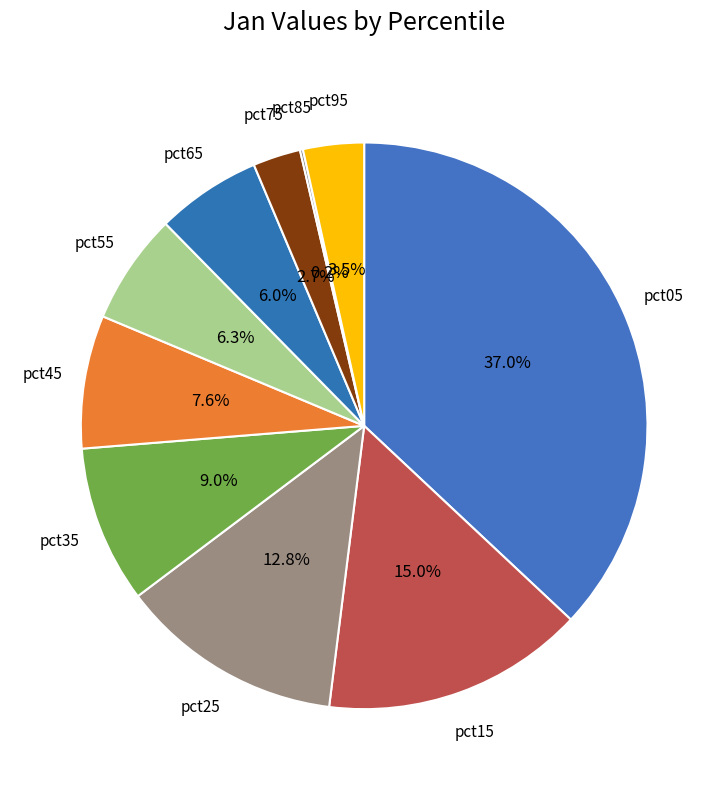

How much of the chart is everything except pct35?

91.0%